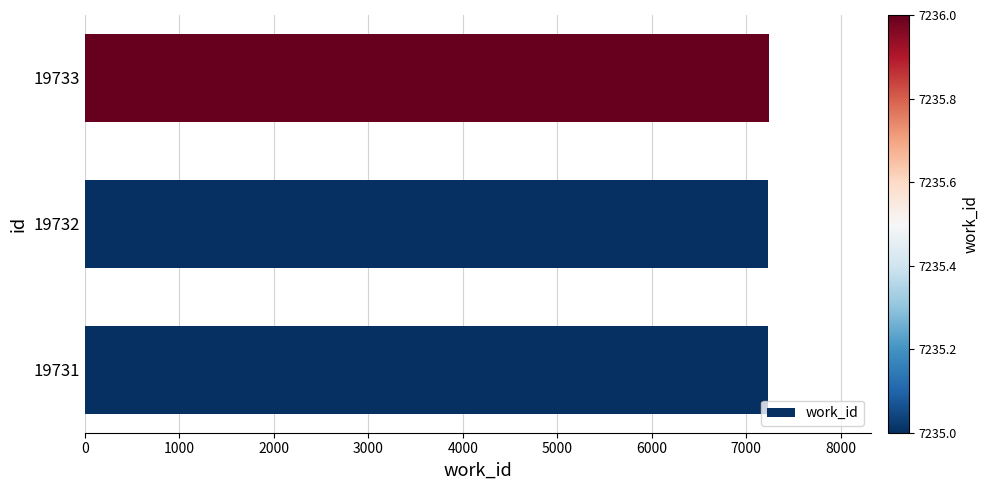

What is the ratio of the value at 19733 to the value at 19732?

1.0